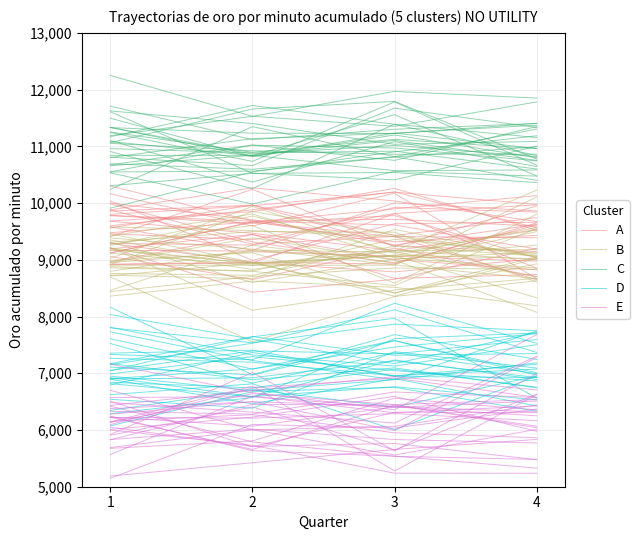

Reading left to right, list all the values displayed in this chart.

A: 9599.2	9882.2	10197.3	9564.7
B: 9199.9	8830.3	9158.8	9180.7
C: 10549.6	11020.3	10971.0	10743.8
D: 7525.0	6826.3	7362.7	6990.3
E: 6095.1	6740.2	6915.1	6575.9